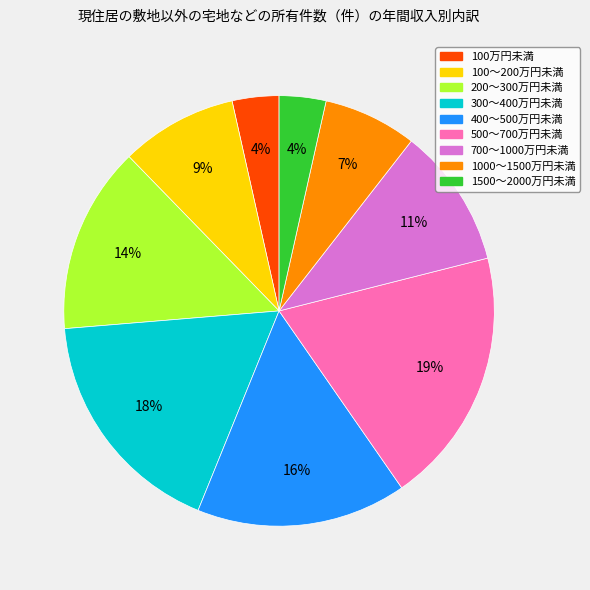

Does 500～700万円未満 account for over 50% of the chart?

No